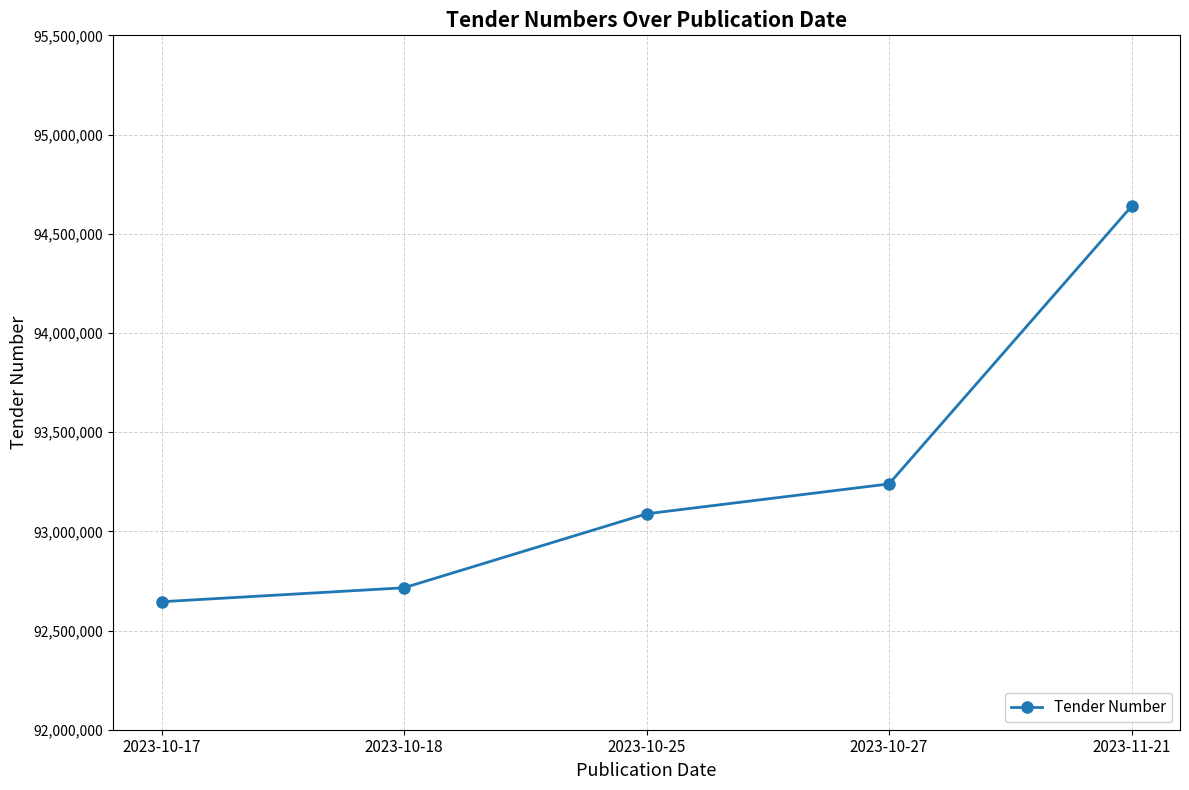

True or false: there are more than 0 points higher than both neighbors.

False